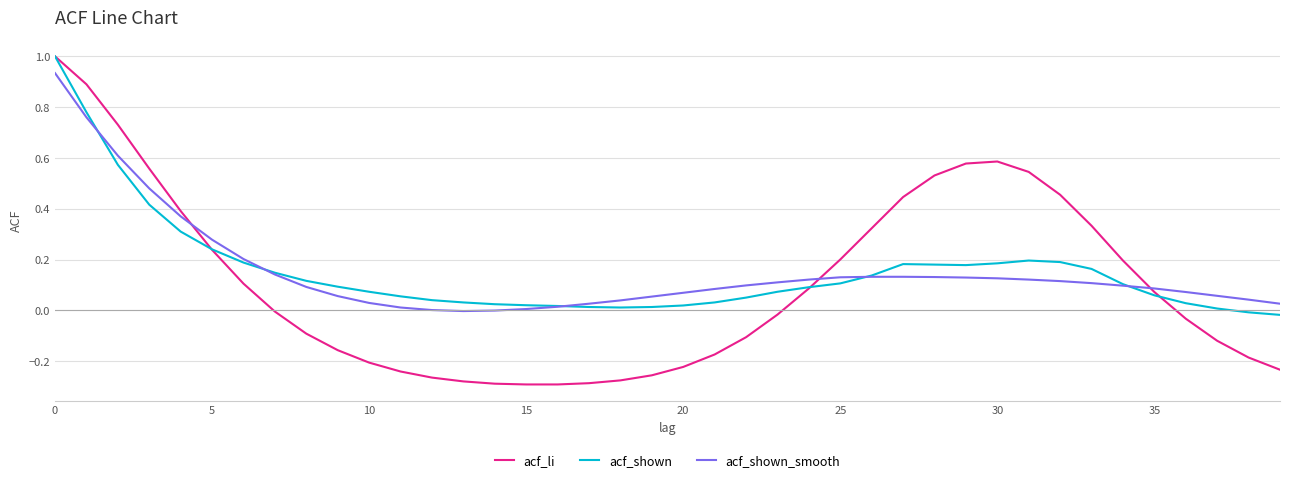

What is the highest value of the acf_shown series?

1.0